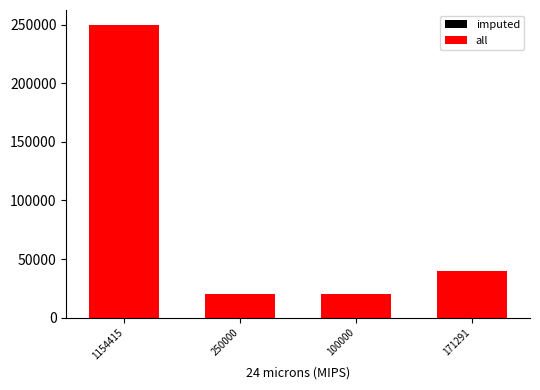

The value of all at 250000 is 20000. True or false?

True